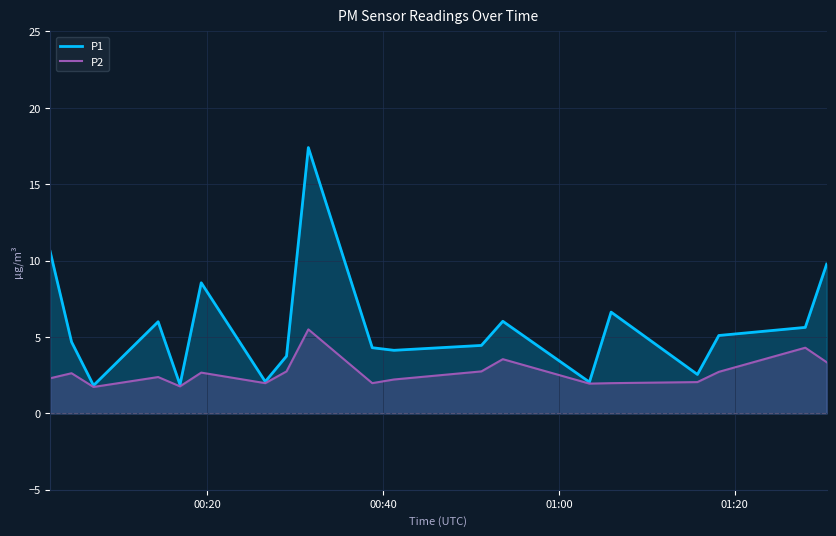

Which series has the widest spread of values?

P1